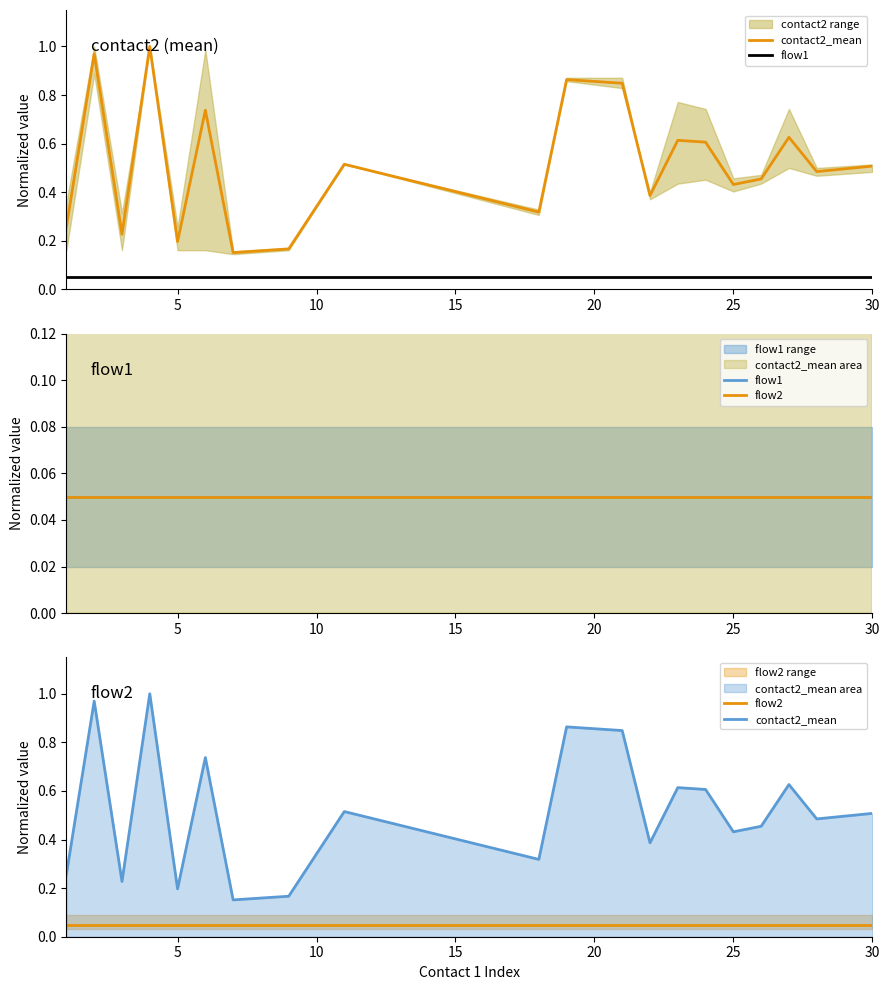

True or false: flow2 and contact2_mean cross at least once.

False